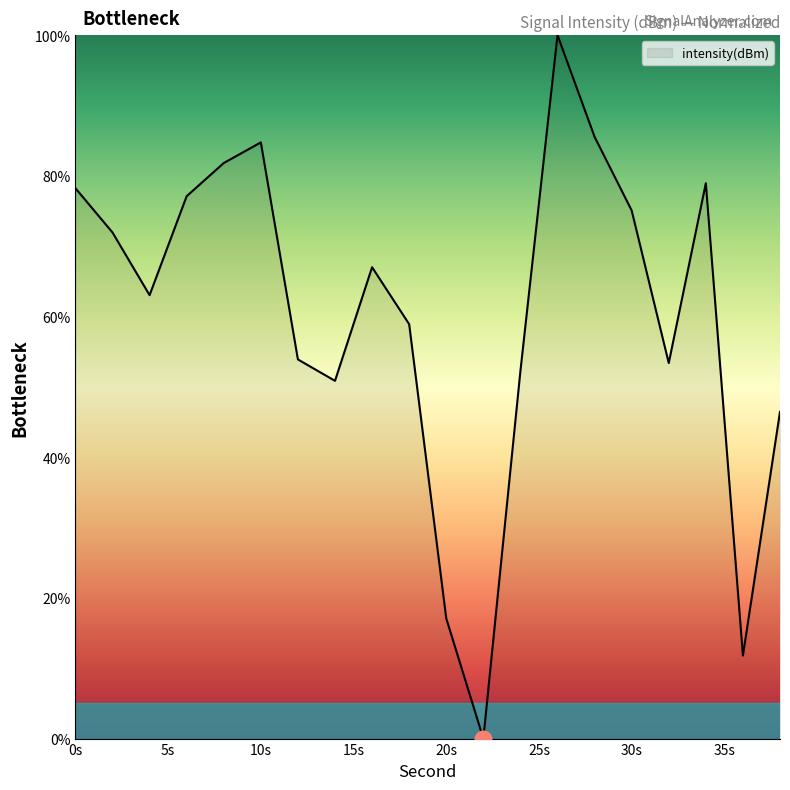

What is the maximum value shown in the chart?

100.0